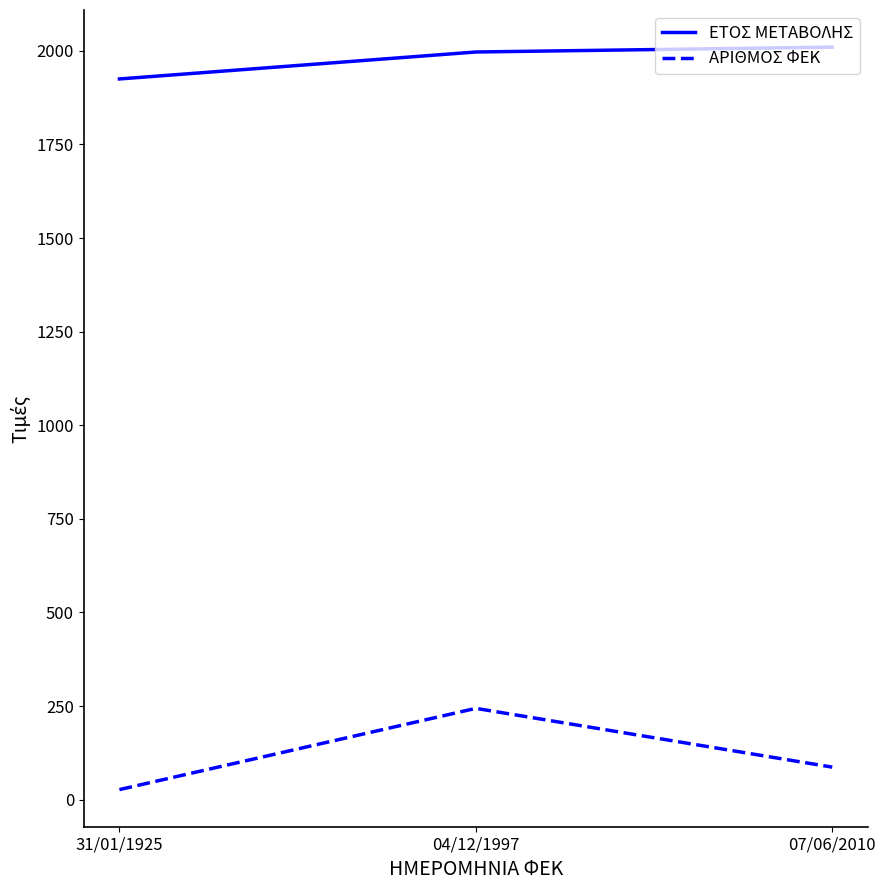

Which series has the widest spread of values?

ΑΡΙΘΜΟΣ ΦΕΚ